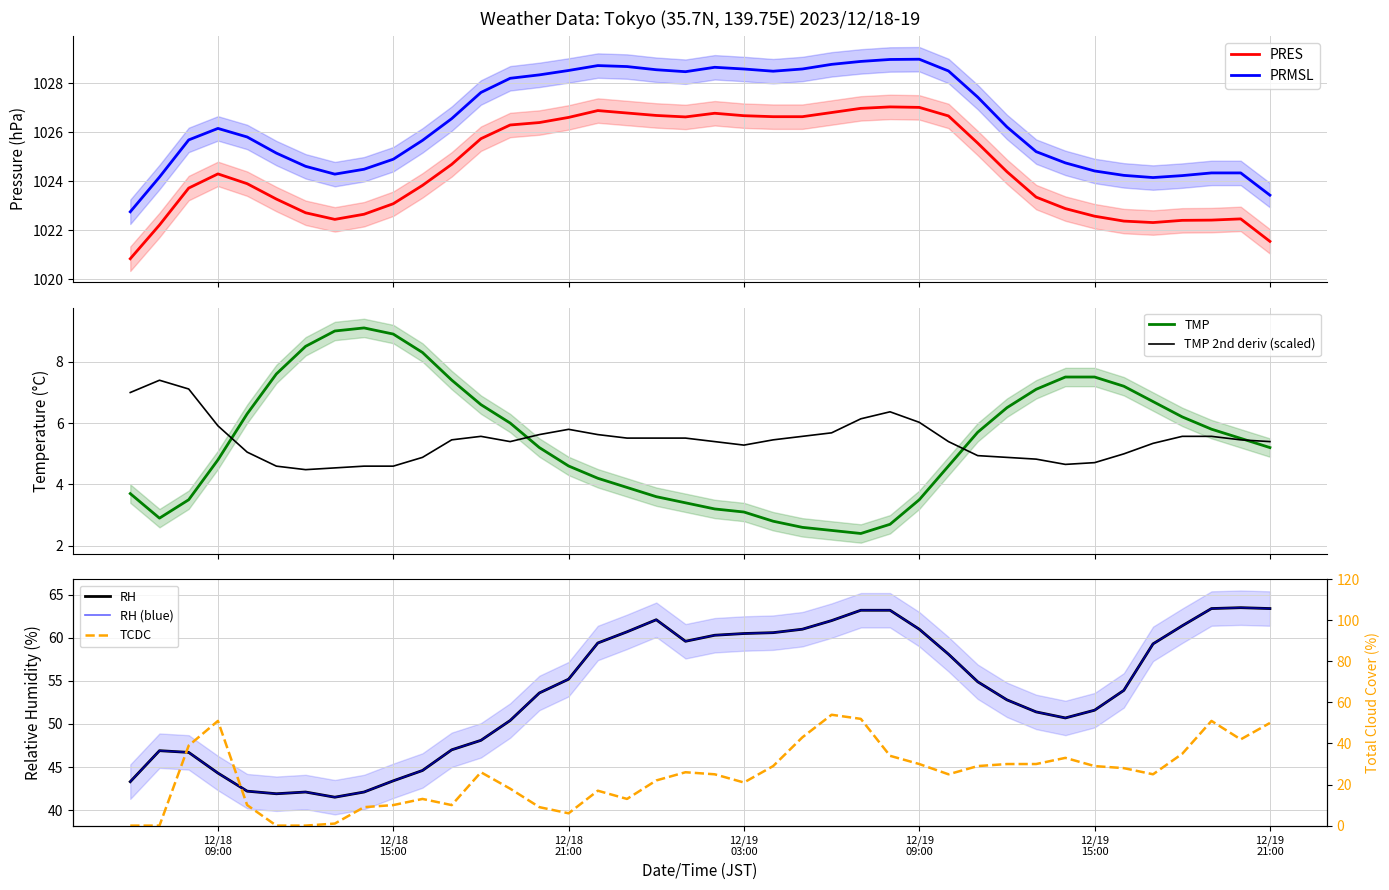

Which has a higher value, 12/19 09:00 or 12/18 09:00?

12/19 09:00